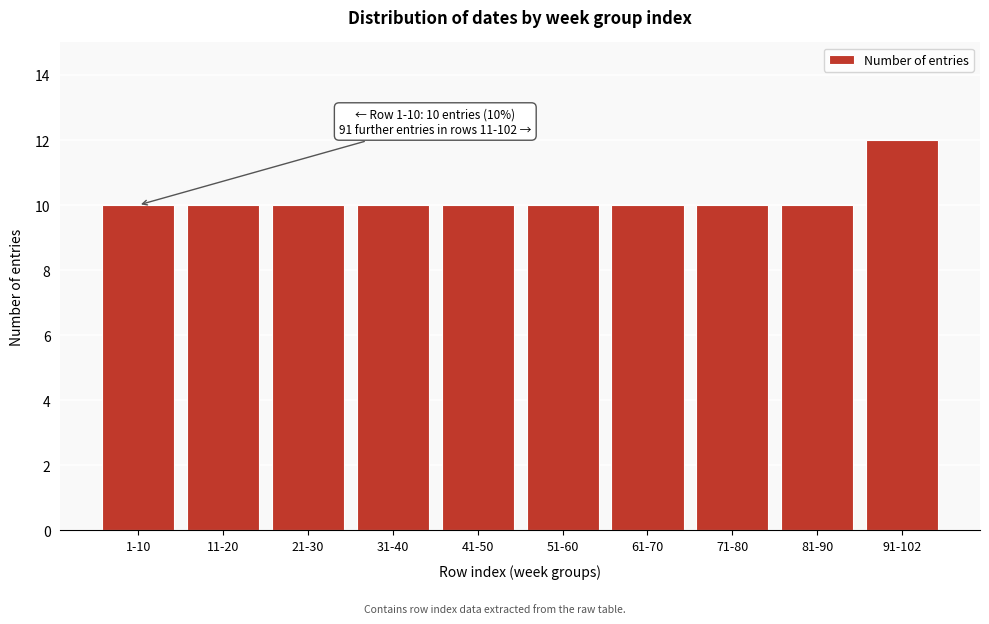

Reading left to right, list all the values displayed in this chart.

1-10=10	11-20=10	21-30=10	31-40=10	41-50=10	51-60=10	61-70=10	71-80=10	81-90=10	91-102=12